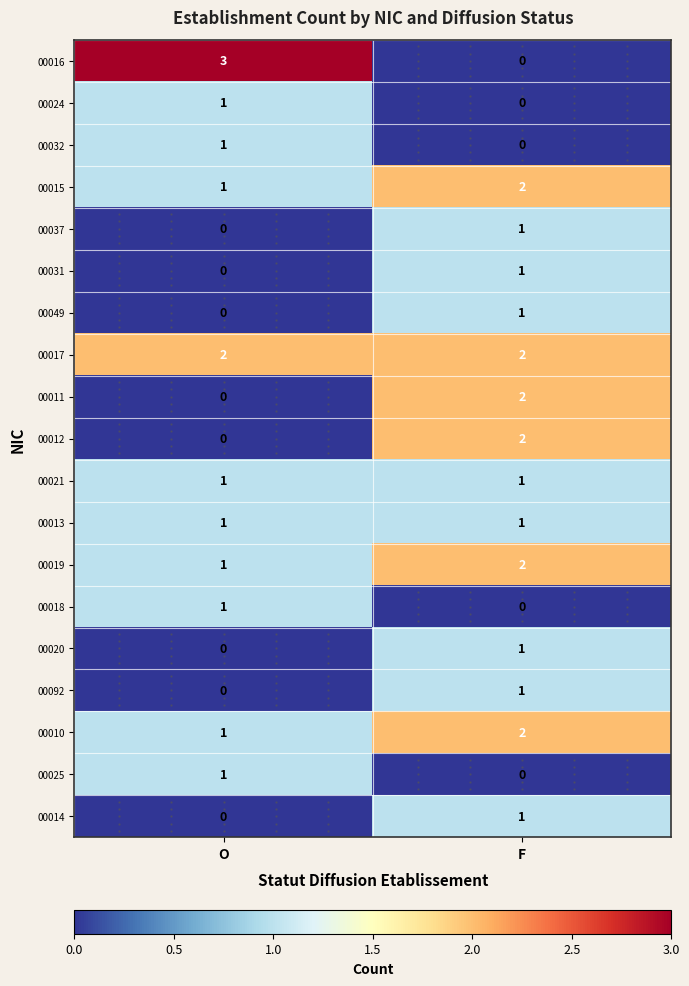

What is the spread (max minus min) of values at O?

3